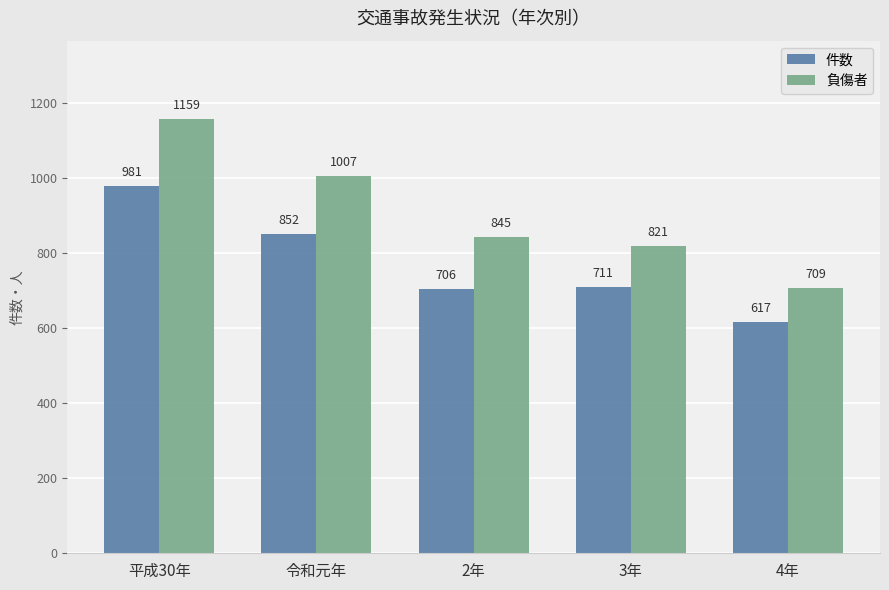

Which series changed the most between 平成30年 and 令和元年?

負傷者